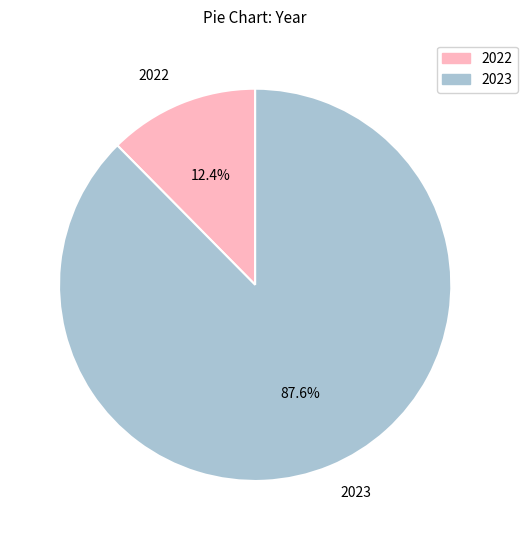

Which slice is the smallest?

2022